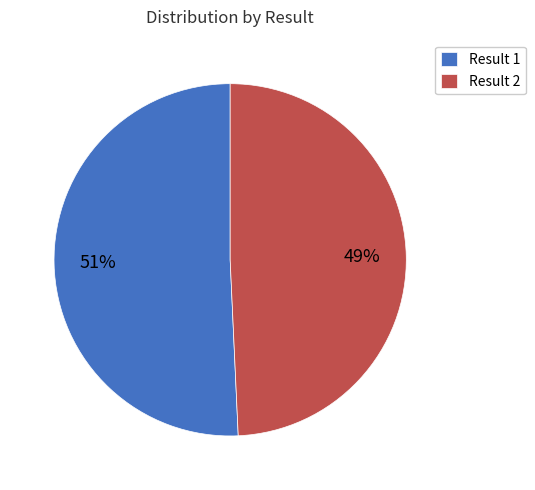

To the nearest percent, what is the combined percentage of Result 1 and Result 2?

100%